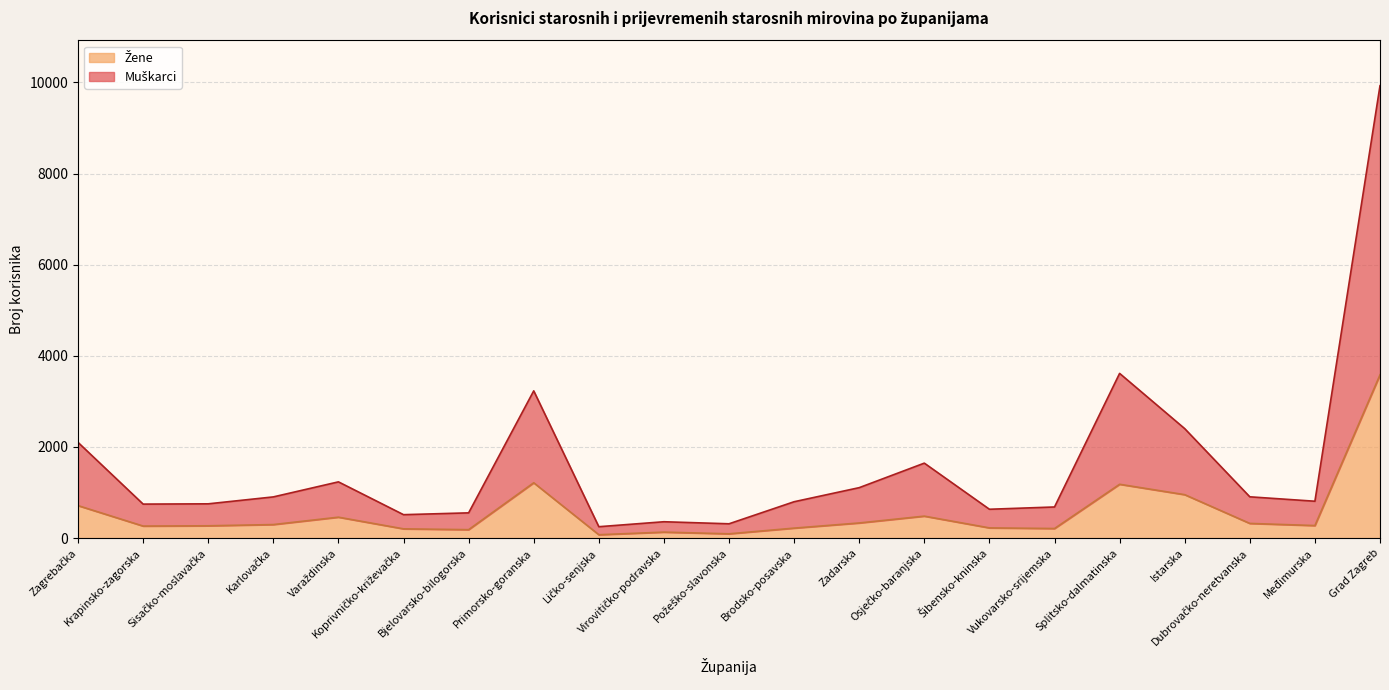

Where is Žene nearest to the value 1828?

Primorsko-goranska